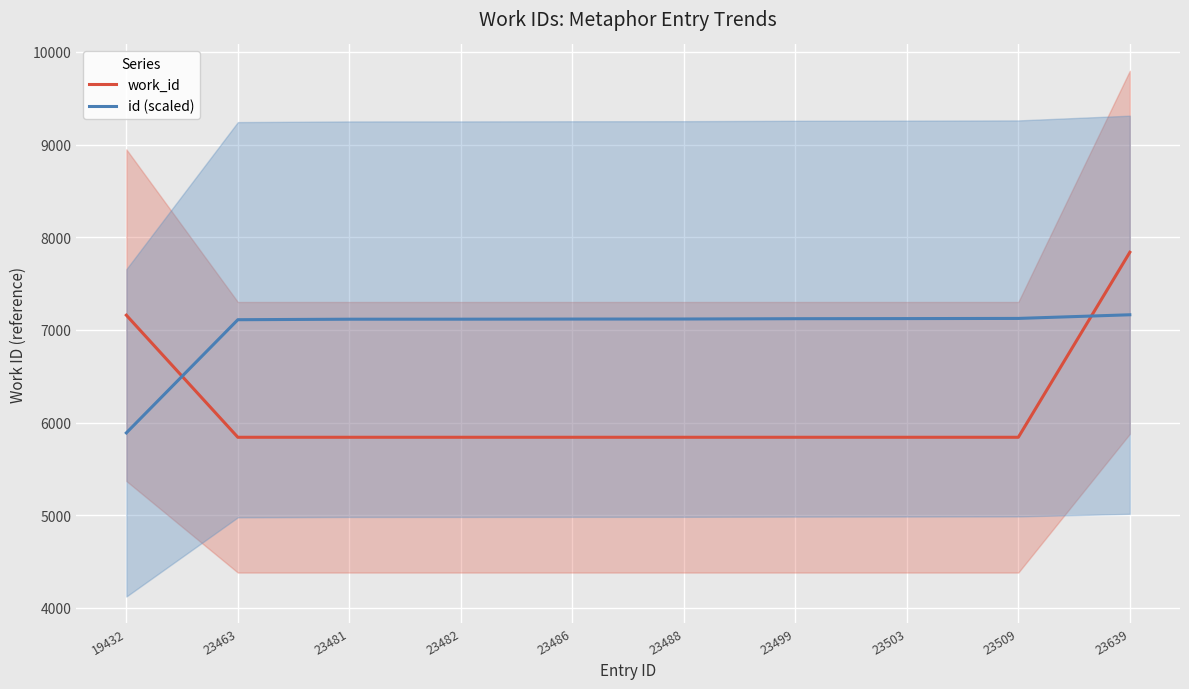

What is the difference between the maximum and second lowest values in the work_id series?

1997.0